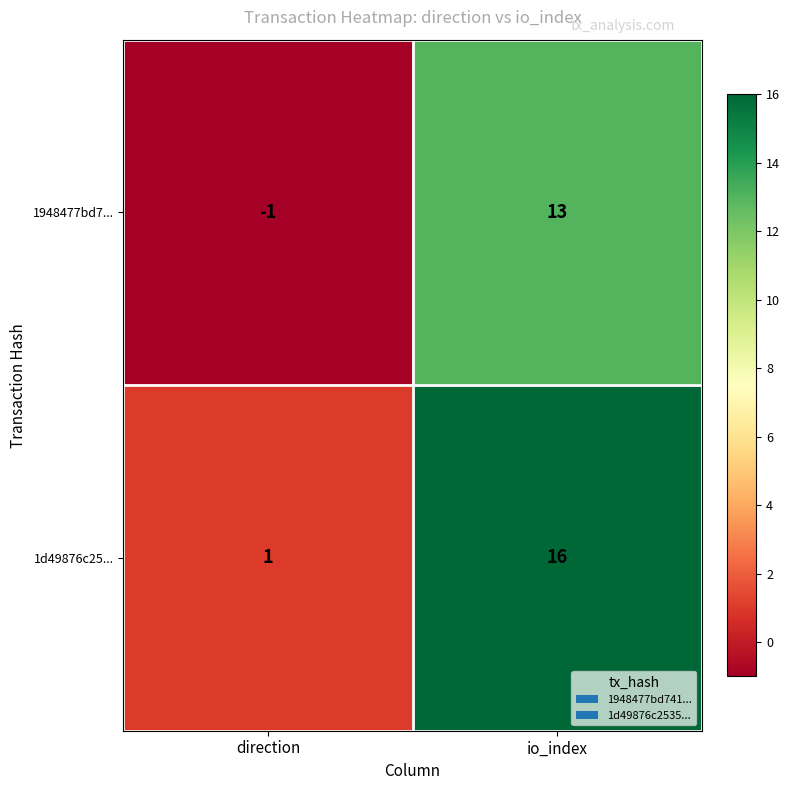

What is the difference between the 1d49876c25... values at io_index and direction?

15